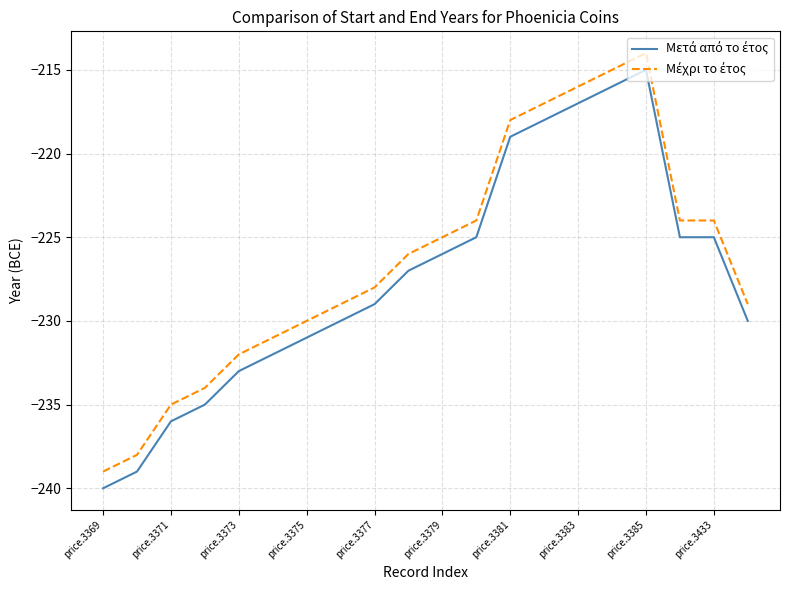

What is the maximum value shown in the chart?

-214